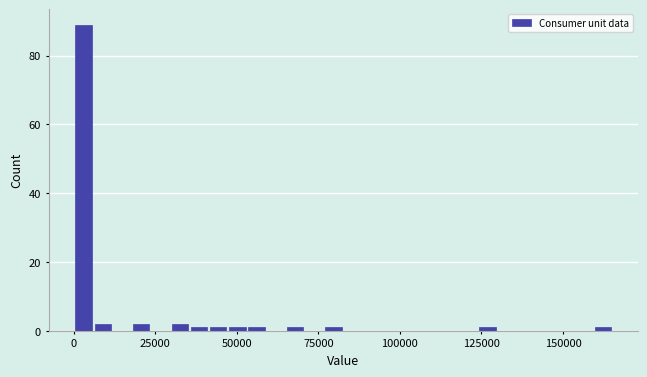

Around what value on the x-axis is the tallest bar? Give the approximate position of its centre, as read against the axis.

5000